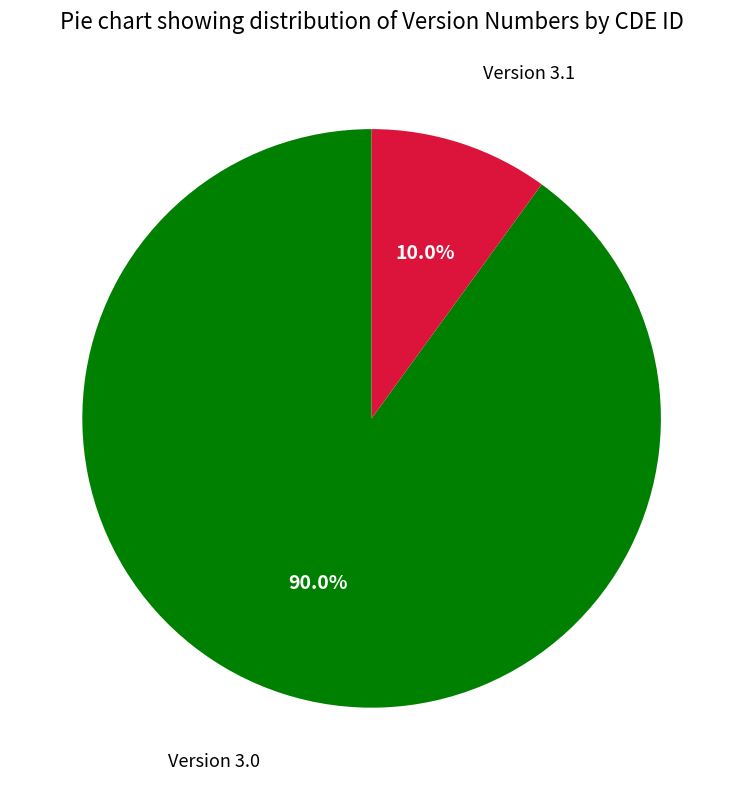

Do Version 3.1 and Version 3.0 together represent more than half of the pie?

Yes